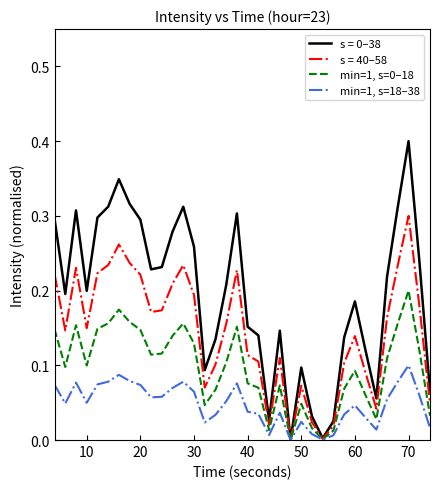

What is the greatest value displayed?

0.4